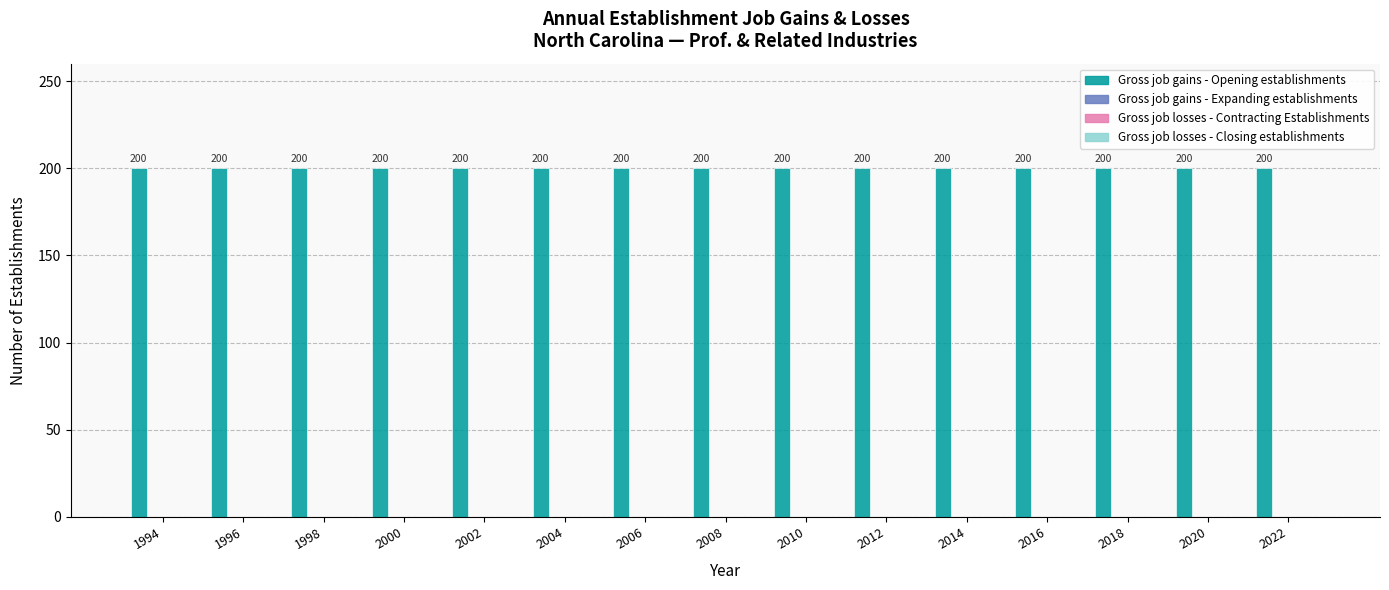

How many bars are there in each group?

4